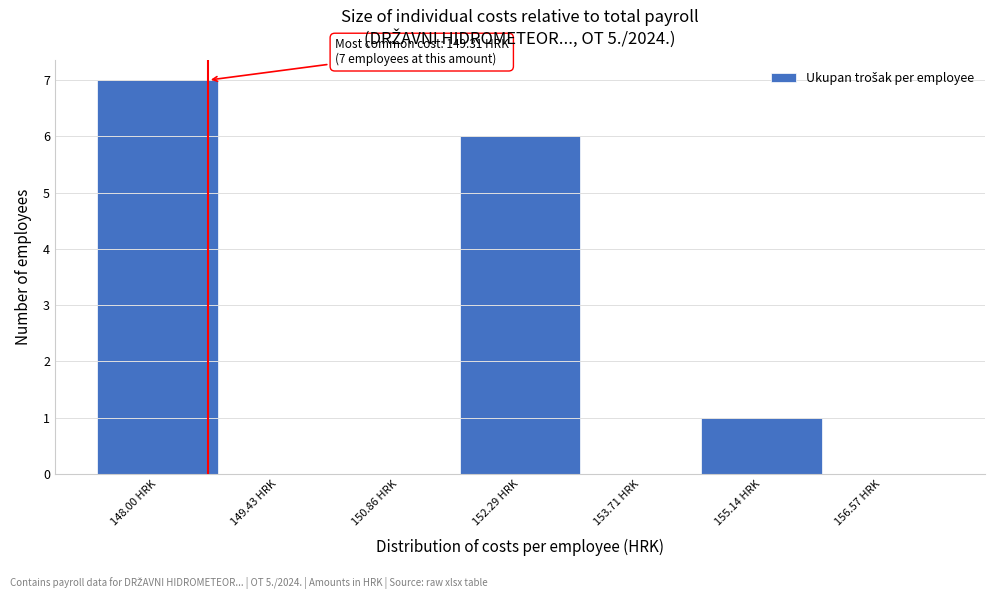

Reading right to left, transcribe all the data shown in this chart.

156.57 HRK=0	155.14 HRK=1	153.71 HRK=0	152.29 HRK=6	150.86 HRK=0	149.43 HRK=0	148.00 HRK=7